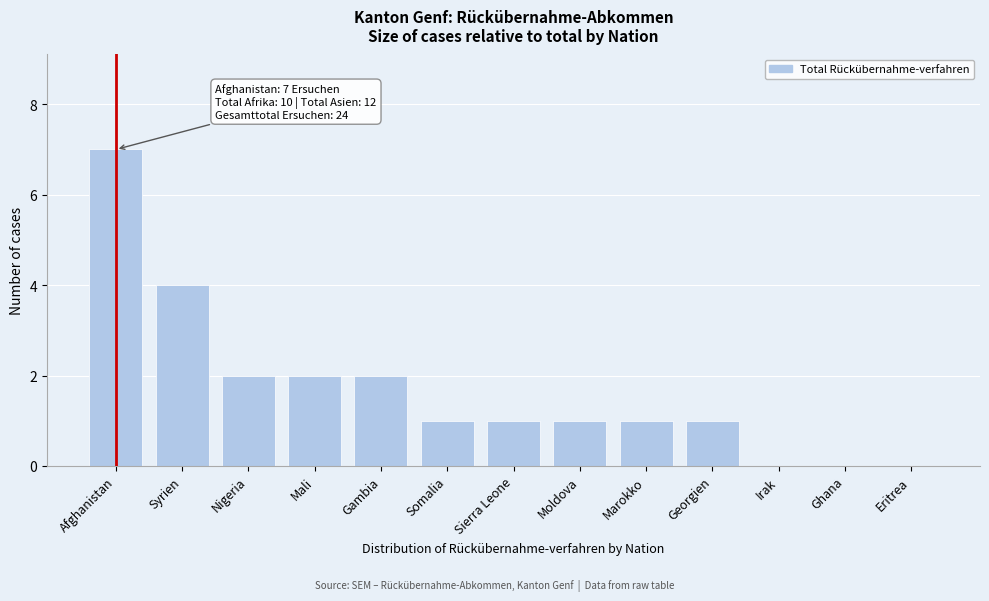

Reading left to right, what are all the values shown in this chart?

Afghanistan=7	Syrien=4	Nigeria=2	Mali=2	Gambia=2	Somalia=1	Sierra Leone=1	Moldova=1	Marokko=1	Georgien=1	Irak=0	Ghana=0	Eritrea=0